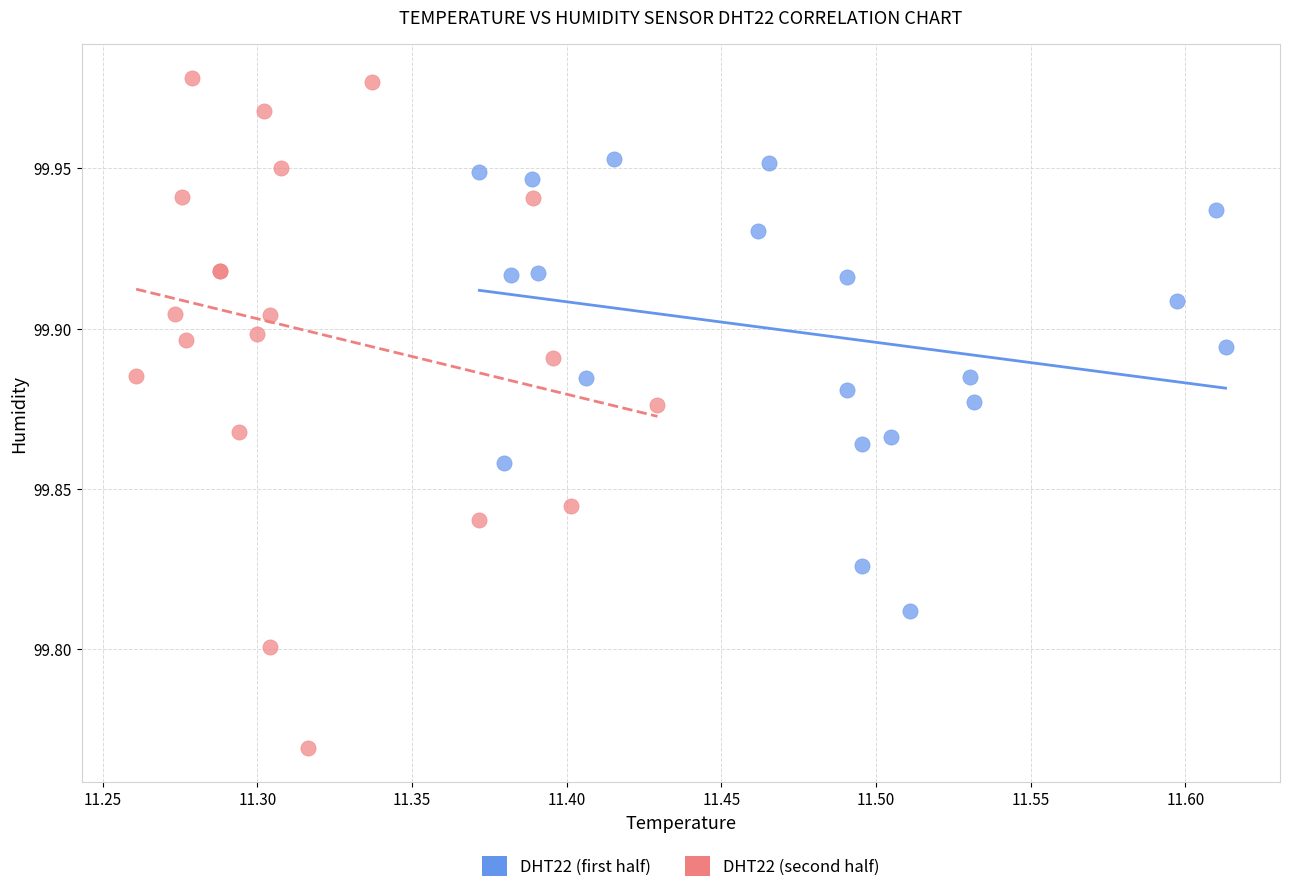

Which series reaches the minimum Y coordinate?

DHT22 (second half)